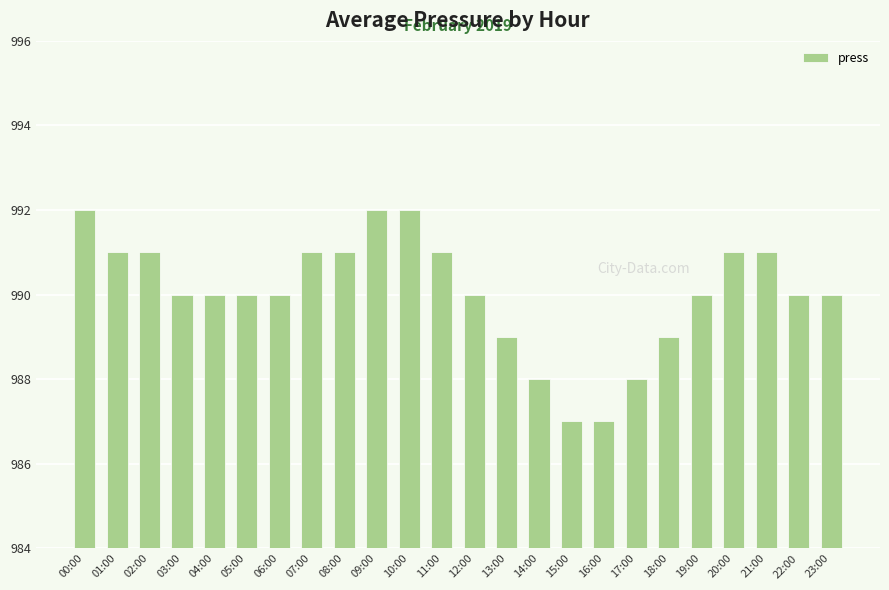

The value at 01:00 is 341. True or false?

False